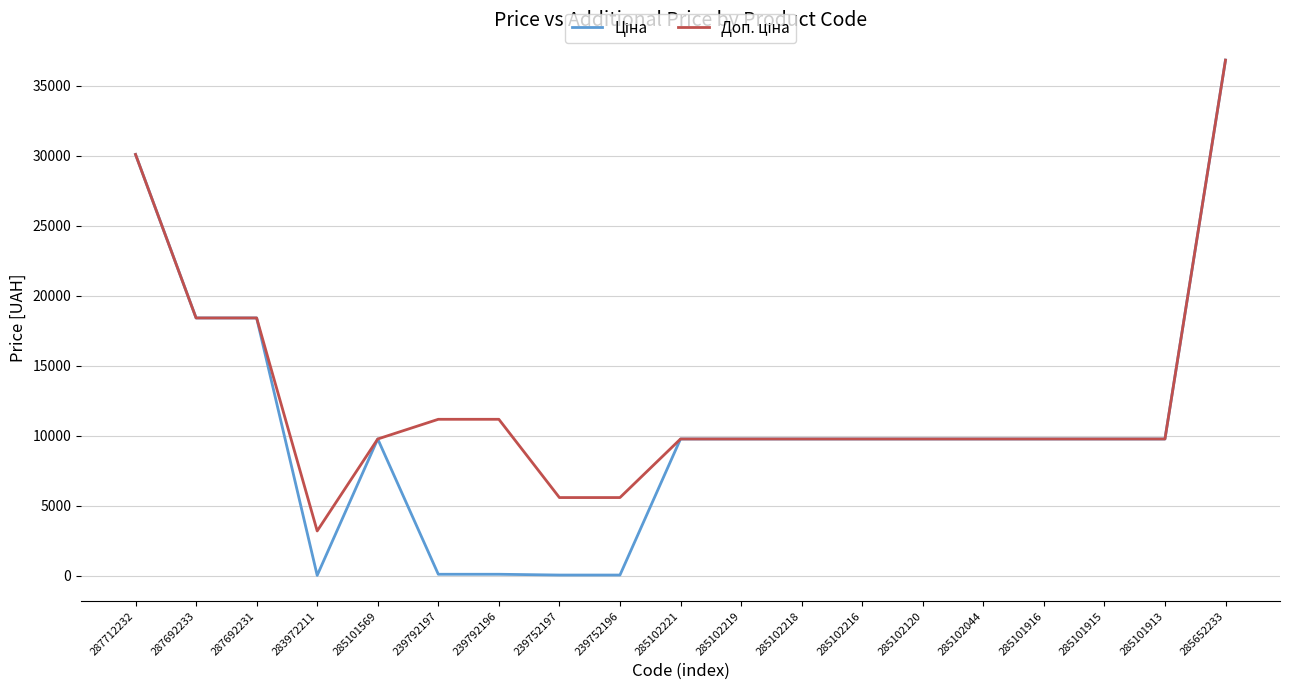

At which category is the sum across all series the highest?

285652233